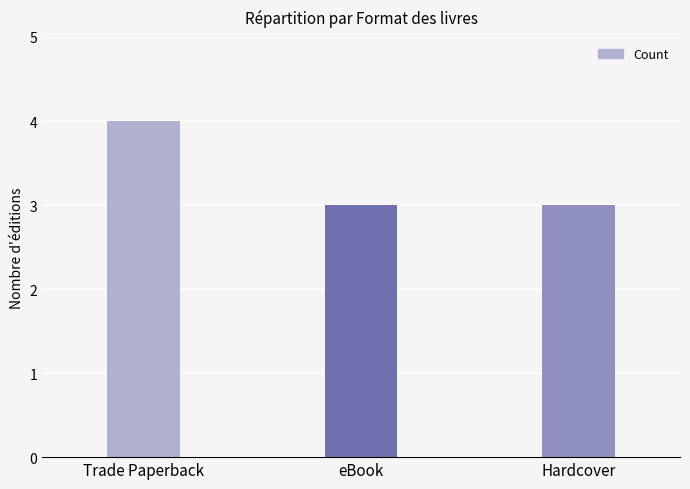

Reading left to right, what are all the values shown in this chart?

4	3	3